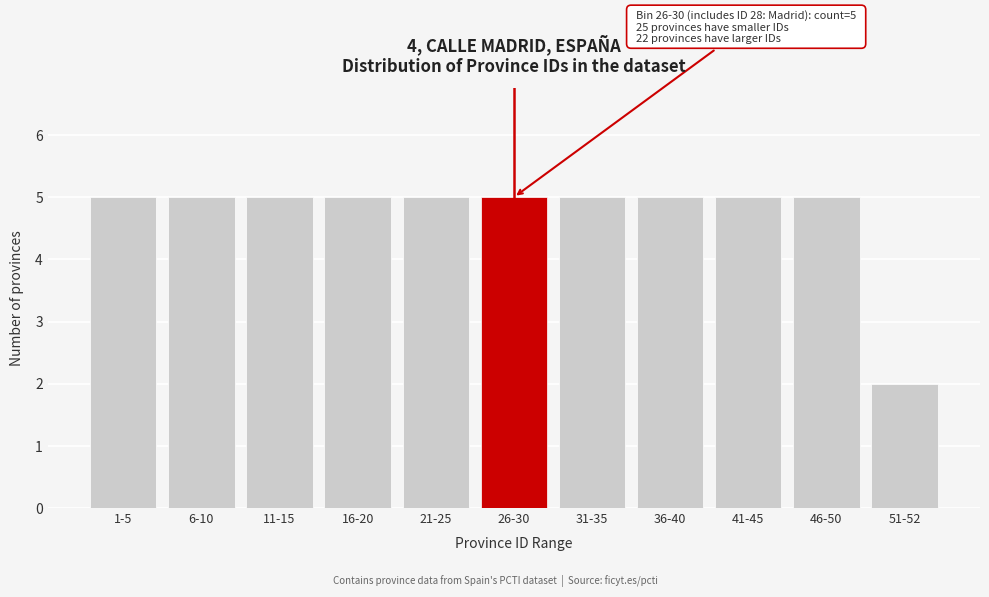

Reading right to left, what are all the values shown in this chart?

51-52=2	46-50=5	41-45=5	36-40=5	31-35=5	26-30=5	21-25=5	16-20=5	11-15=5	6-10=5	1-5=5